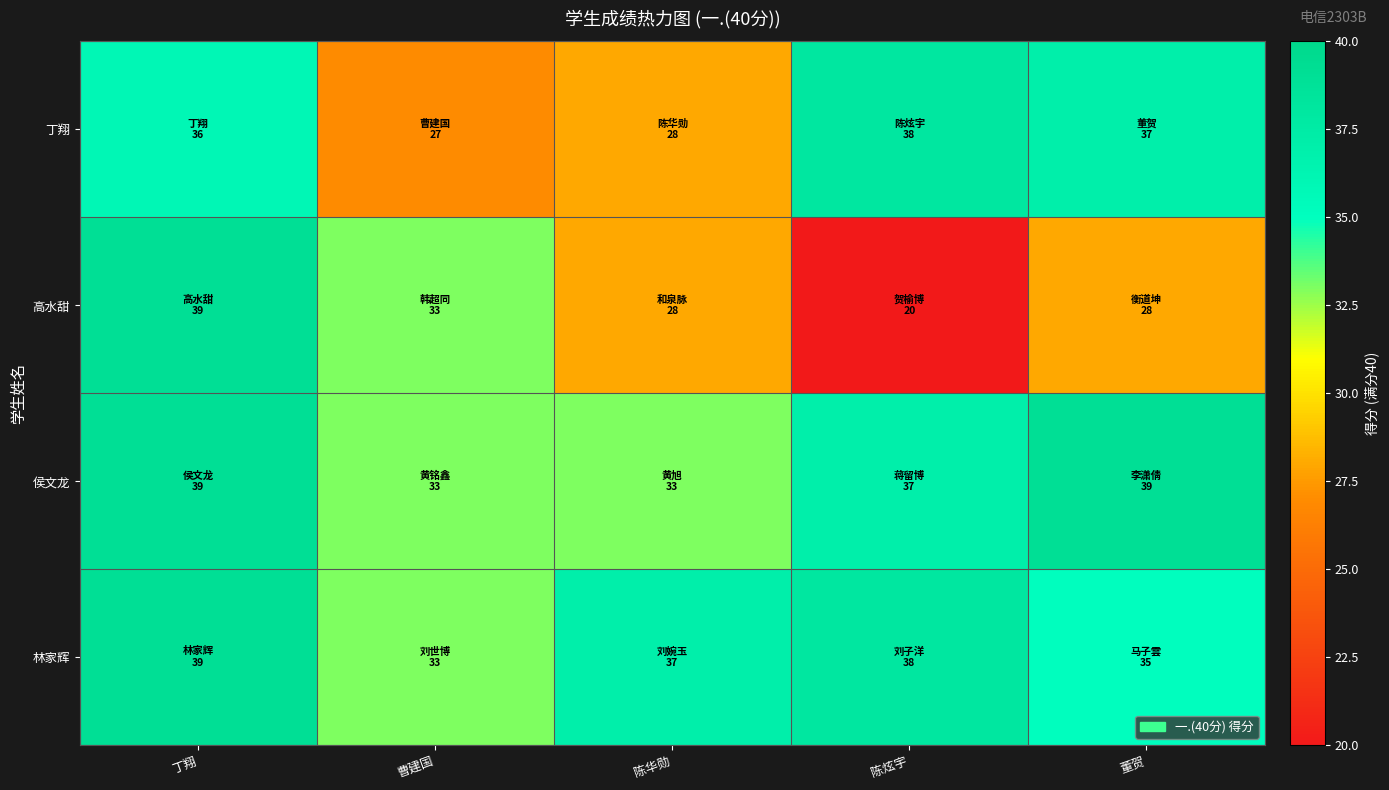

What is the total value across all series at 陈华勋?

126